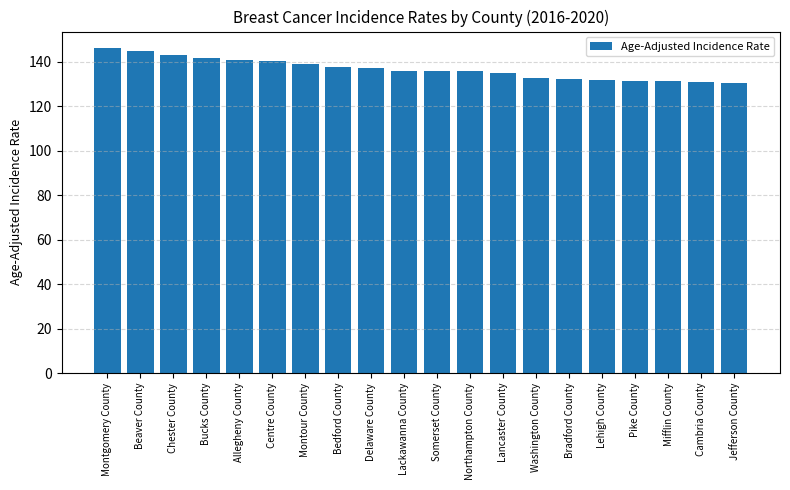

What is the sum of all values?

2734.8